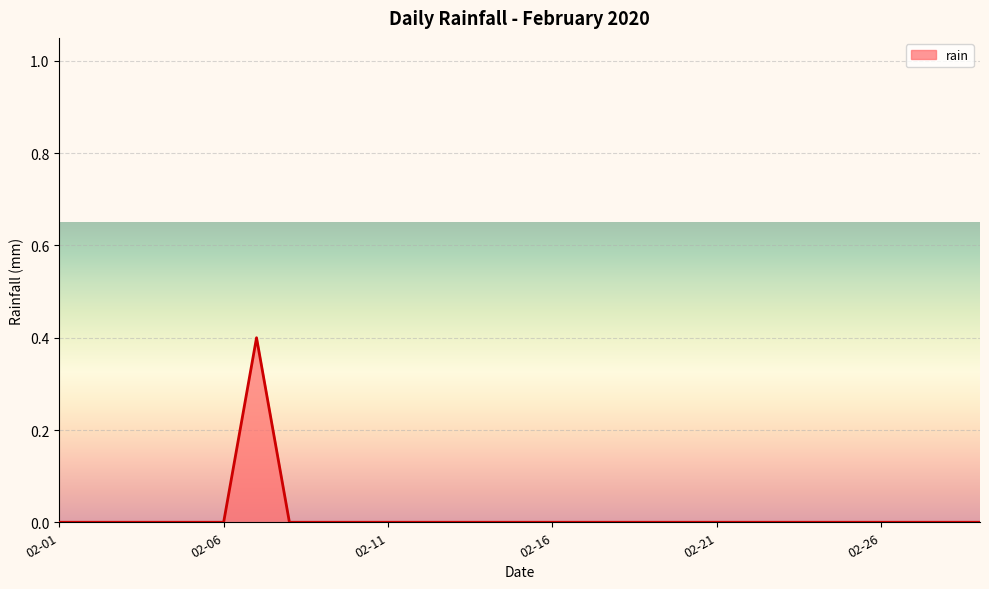

How many categories are shown in the chart?

29